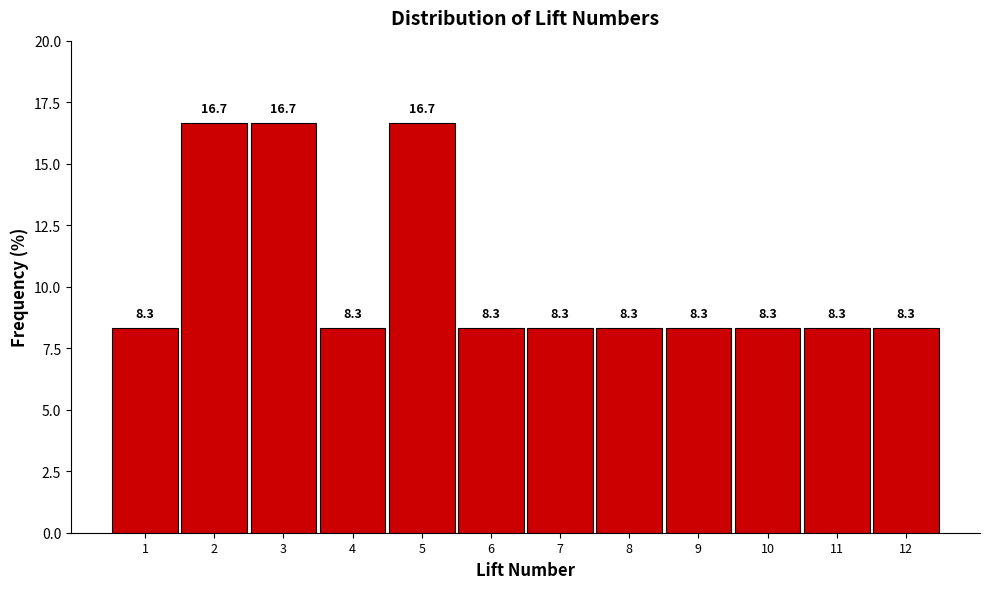

Reading left to right, transcribe all the data shown in this chart.

8.3	16.7	16.7	8.3	16.7	8.3	8.3	8.3	8.3	8.3	8.3	8.3